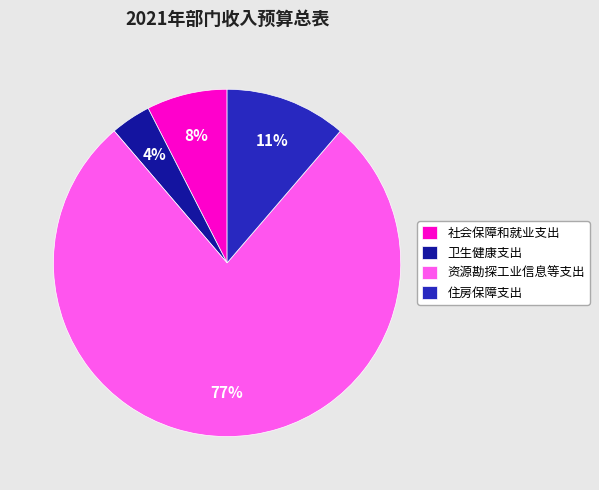

How many segments does this pie chart have?

4